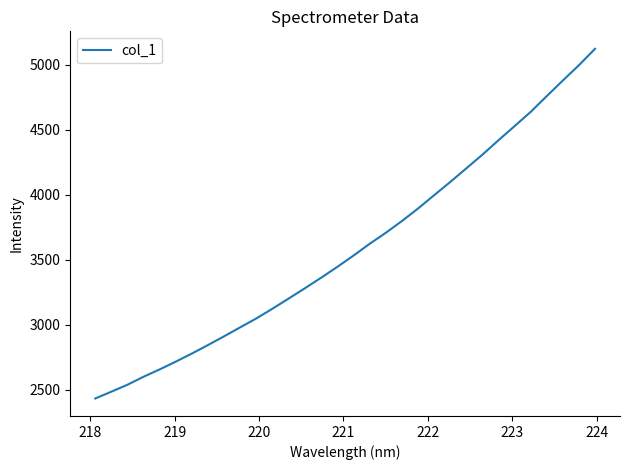

What is the greatest value displayed?

5124.5